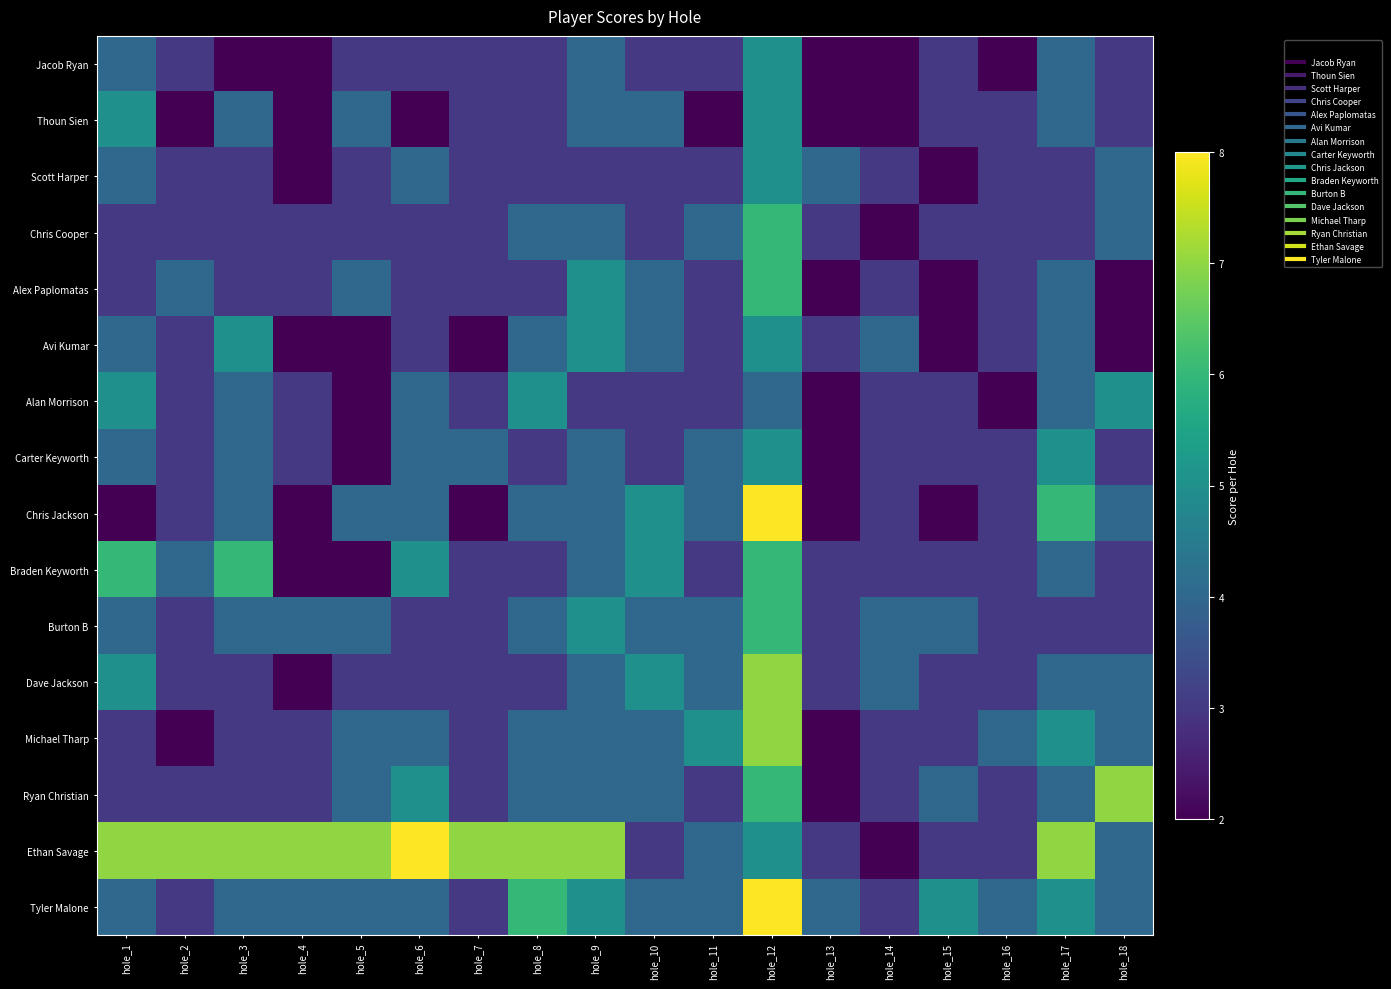

Reading left to right, extract all data points from this chart.

Jacob Ryan: hole_1=4	hole_2=3	hole_3=2	hole_4=2	hole_5=3	hole_6=3	hole_7=3	hole_8=3	hole_9=4	hole_10=3	hole_11=3	hole_12=5	hole_13=2	hole_14=2	hole_15=3	hole_16=2	hole_17=4	hole_18=3
Thoun Sien: hole_1=5	hole_2=2	hole_3=4	hole_4=2	hole_5=4	hole_6=2	hole_7=3	hole_8=3	hole_9=4	hole_10=4	hole_11=2	hole_12=5	hole_13=2	hole_14=2	hole_15=3	hole_16=3	hole_17=4	hole_18=3
Scott Harper: hole_1=4	hole_2=3	hole_3=3	hole_4=2	hole_5=3	hole_6=4	hole_7=3	hole_8=3	hole_9=3	hole_10=3	hole_11=3	hole_12=5	hole_13=4	hole_14=3	hole_15=2	hole_16=3	hole_17=3	hole_18=4
Chris Cooper: hole_1=3	hole_2=3	hole_3=3	hole_4=3	hole_5=3	hole_6=3	hole_7=3	hole_8=4	hole_9=4	hole_10=3	hole_11=4	hole_12=6	hole_13=3	hole_14=2	hole_15=3	hole_16=3	hole_17=3	hole_18=4
Alex Paplomatas: hole_1=3	hole_2=4	hole_3=3	hole_4=3	hole_5=4	hole_6=3	hole_7=3	hole_8=3	hole_9=5	hole_10=4	hole_11=3	hole_12=6	hole_13=2	hole_14=3	hole_15=2	hole_16=3	hole_17=4	hole_18=2
Avi Kumar: hole_1=4	hole_2=3	hole_3=5	hole_4=2	hole_5=2	hole_6=3	hole_7=2	hole_8=4	hole_9=5	hole_10=4	hole_11=3	hole_12=5	hole_13=3	hole_14=4	hole_15=2	hole_16=3	hole_17=4	hole_18=2
Alan Morrison: hole_1=5	hole_2=3	hole_3=4	hole_4=3	hole_5=2	hole_6=4	hole_7=3	hole_8=5	hole_9=3	hole_10=3	hole_11=3	hole_12=4	hole_13=2	hole_14=3	hole_15=3	hole_16=2	hole_17=4	hole_18=5
Carter Keyworth: hole_1=4	hole_2=3	hole_3=4	hole_4=3	hole_5=2	hole_6=4	hole_7=4	hole_8=3	hole_9=4	hole_10=3	hole_11=4	hole_12=5	hole_13=2	hole_14=3	hole_15=3	hole_16=3	hole_17=5	hole_18=3
Chris Jackson: hole_1=2	hole_2=3	hole_3=4	hole_4=2	hole_5=4	hole_6=4	hole_7=2	hole_8=4	hole_9=4	hole_10=5	hole_11=4	hole_12=8	hole_13=2	hole_14=3	hole_15=2	hole_16=3	hole_17=6	hole_18=4
Braden Keyworth: hole_1=6	hole_2=4	hole_3=6	hole_4=2	hole_5=2	hole_6=5	hole_7=3	hole_8=3	hole_9=4	hole_10=5	hole_11=3	hole_12=6	hole_13=3	hole_14=3	hole_15=3	hole_16=3	hole_17=4	hole_18=3
Burton B: hole_1=4	hole_2=3	hole_3=4	hole_4=4	hole_5=4	hole_6=3	hole_7=3	hole_8=4	hole_9=5	hole_10=4	hole_11=4	hole_12=6	hole_13=3	hole_14=4	hole_15=4	hole_16=3	hole_17=3	hole_18=3
Dave Jackson: hole_1=5	hole_2=3	hole_3=3	hole_4=2	hole_5=3	hole_6=3	hole_7=3	hole_8=3	hole_9=4	hole_10=5	hole_11=4	hole_12=7	hole_13=3	hole_14=4	hole_15=3	hole_16=3	hole_17=4	hole_18=4
Michael Tharp: hole_1=3	hole_2=2	hole_3=3	hole_4=3	hole_5=4	hole_6=4	hole_7=3	hole_8=4	hole_9=4	hole_10=4	hole_11=5	hole_12=7	hole_13=2	hole_14=3	hole_15=3	hole_16=4	hole_17=5	hole_18=4
Ryan Christian: hole_1=3	hole_2=3	hole_3=3	hole_4=3	hole_5=4	hole_6=5	hole_7=3	hole_8=4	hole_9=4	hole_10=4	hole_11=3	hole_12=6	hole_13=2	hole_14=3	hole_15=4	hole_16=3	hole_17=4	hole_18=7
Ethan Savage: hole_1=7	hole_2=7	hole_3=7	hole_4=7	hole_5=7	hole_6=8	hole_7=7	hole_8=7	hole_9=7	hole_10=3	hole_11=4	hole_12=5	hole_13=3	hole_14=2	hole_15=3	hole_16=3	hole_17=7	hole_18=4
Tyler Malone: hole_1=4	hole_2=3	hole_3=4	hole_4=4	hole_5=4	hole_6=4	hole_7=3	hole_8=6	hole_9=5	hole_10=4	hole_11=4	hole_12=8	hole_13=4	hole_14=3	hole_15=5	hole_16=4	hole_17=5	hole_18=4